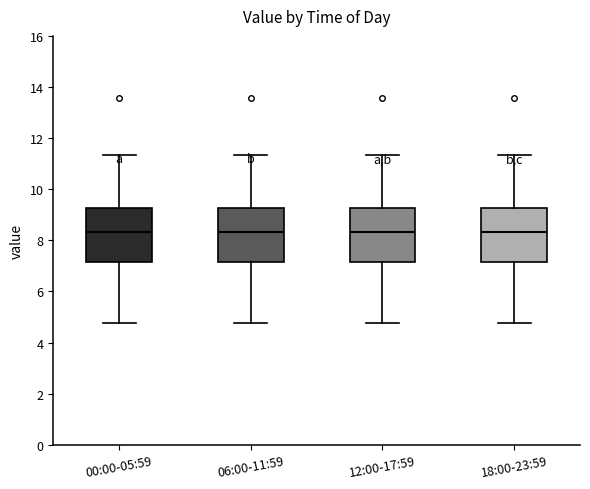

Reading left to right, read every box against the y-axis: the position of its median line, the range the box covers, and the ends of its whiskers. The values are not printed on the chart, so give them approximately, as read against the axis.

00:00-05:59: median 8.4, box 7.2 to 9.2, whiskers 4.8 to 11.4
06:00-11:59: median 8.4, box 7.2 to 9.2, whiskers 4.8 to 11.4
12:00-17:59: median 8.4, box 7.2 to 9.2, whiskers 4.8 to 11.4
18:00-23:59: median 8.4, box 7.2 to 9.2, whiskers 4.8 to 11.4